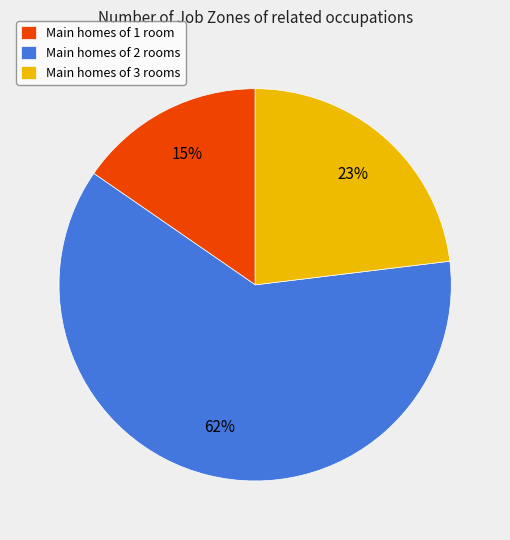

What percentage is the Main homes of 3 rooms slice, to the nearest percent?

23%